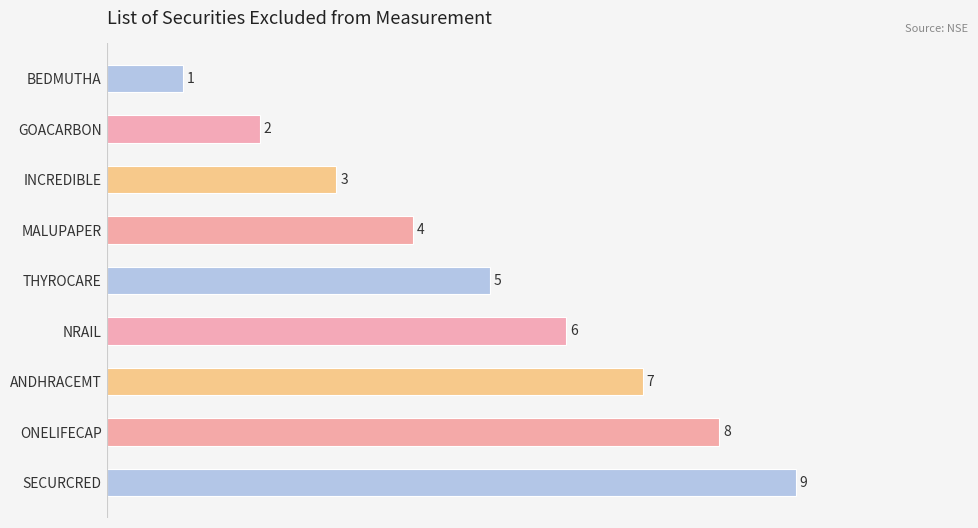

What is the sum of the values at ANDHRACEMT and ONELIFECAP?

15